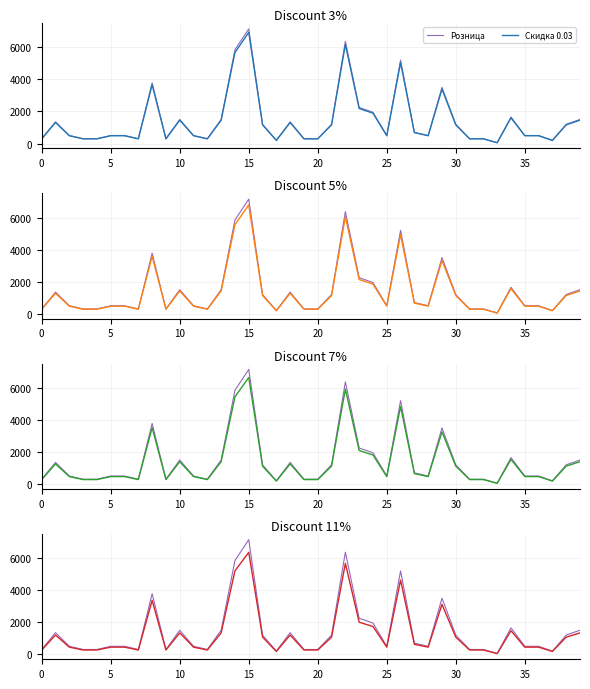

At how many categories does at least one series exceed 2329?

6